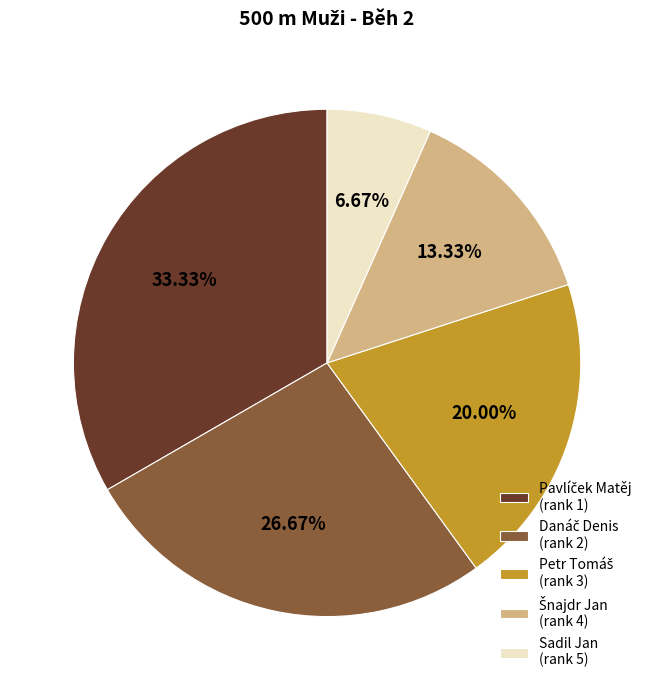

To the nearest percent, what portion does Sadil Jan represent?

7%